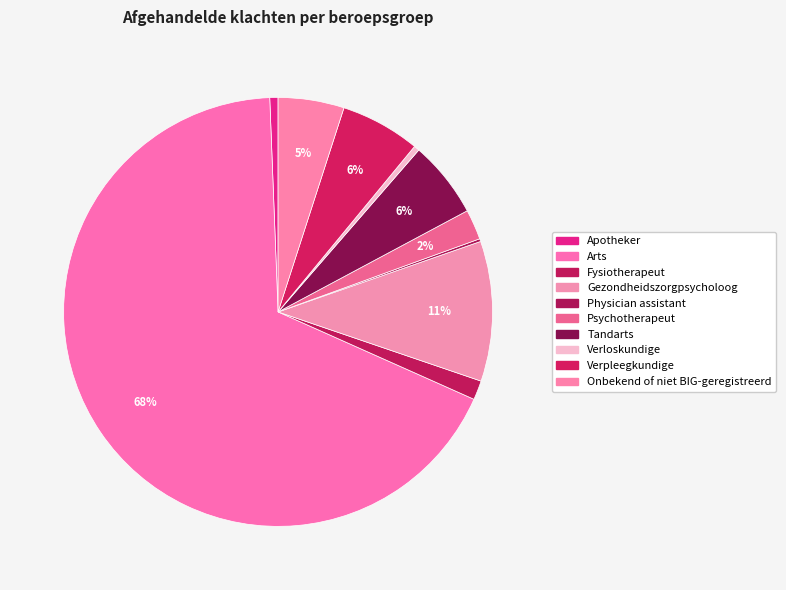

To the nearest percent, what is the average slice percentage?

10%